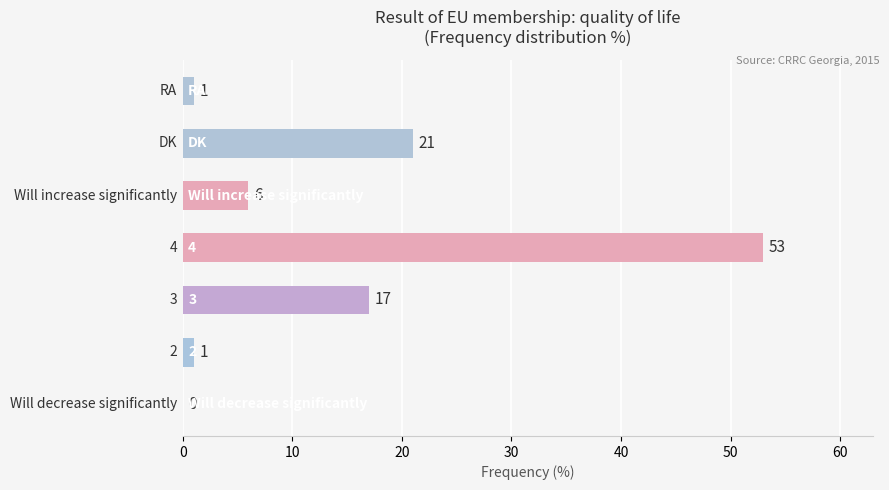

What is the sum of all values?

99